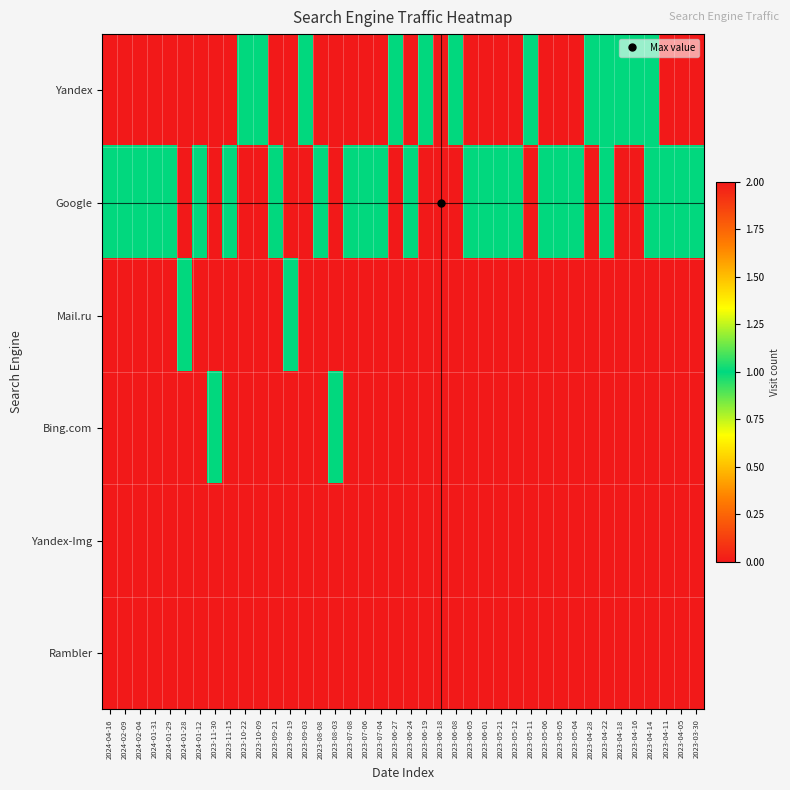

List the series in order of their peak value, lowest first.

Yandex-Img, Rambler, Yandex, Mail.ru, Bing.com, Google